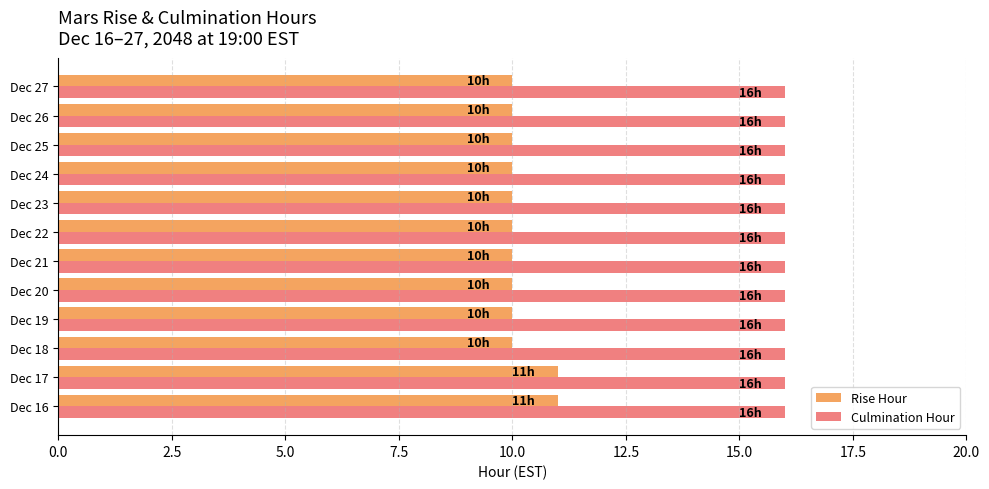

What are all the series names shown in the legend?

Rise Hour, Culmination Hour